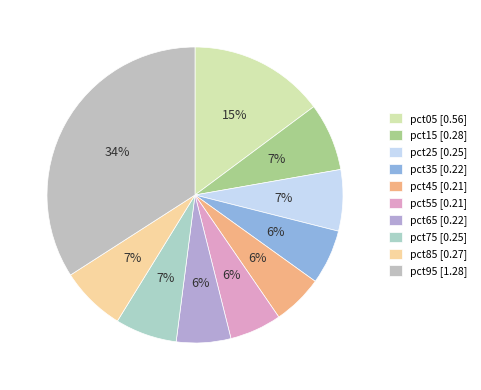

Is pct85 the majority of the pie?

No